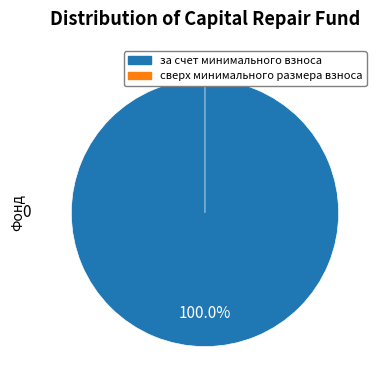

What percentage is NOT represented by сверх минимального размера взноса?

100.0%